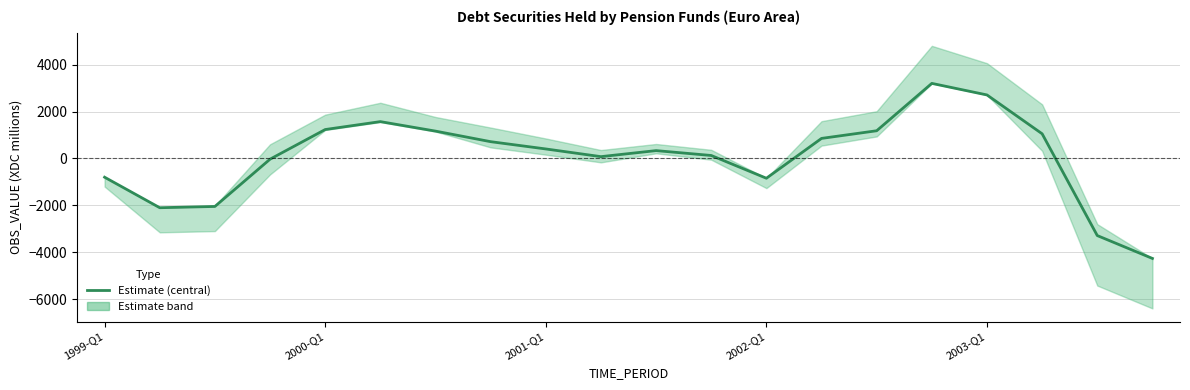

Where is the data nearest to the value -531?

1999-Q1